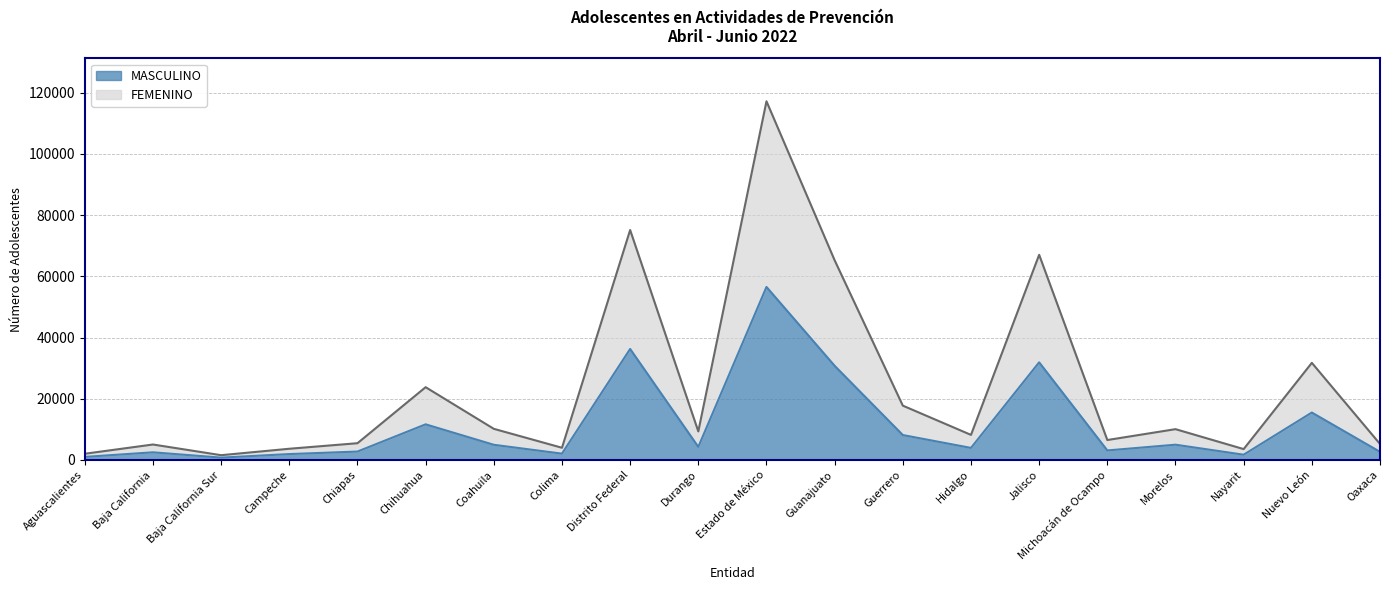

At which label is MASCULINO closest to 28631?

Guanajuato